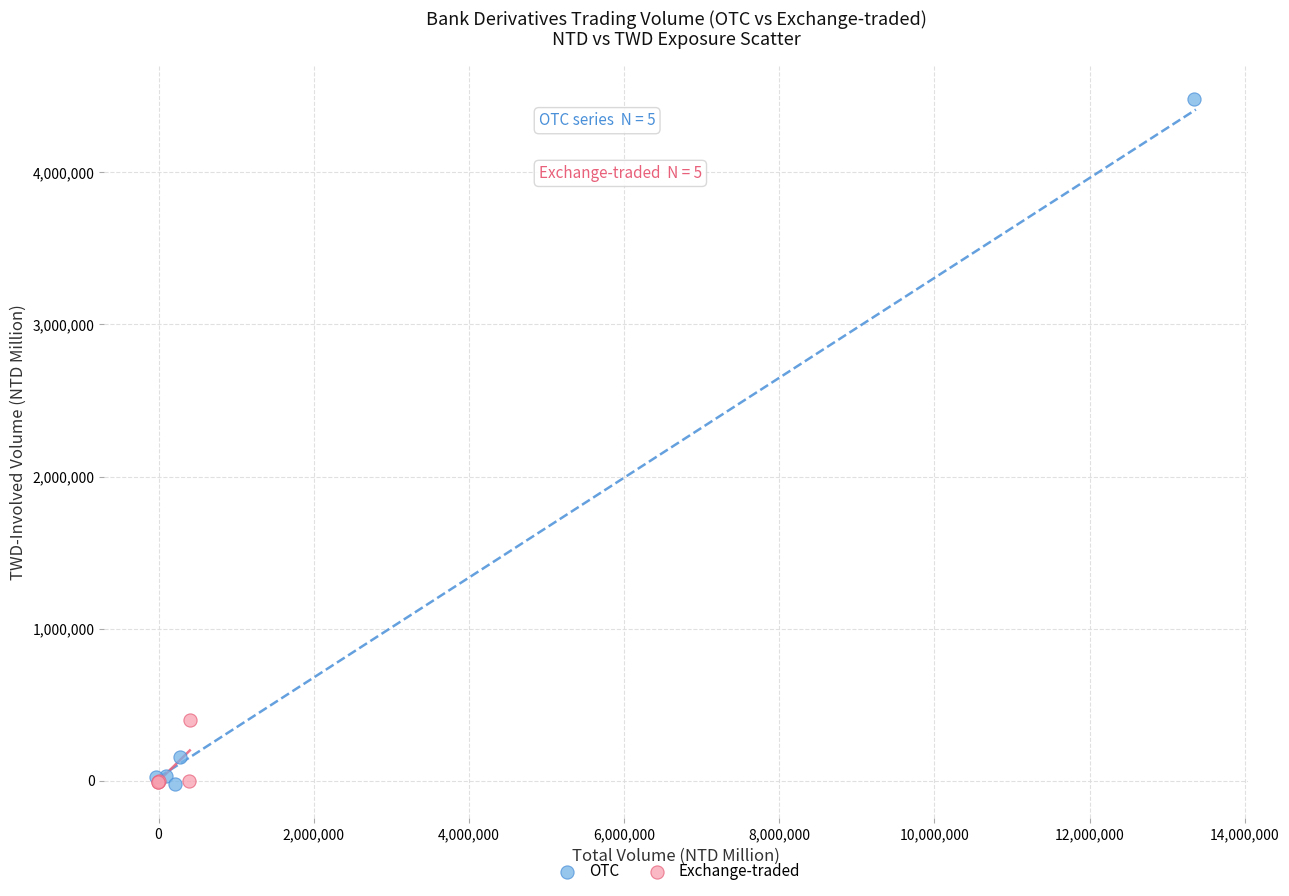

Which series has the widest spread of Y values?

OTC